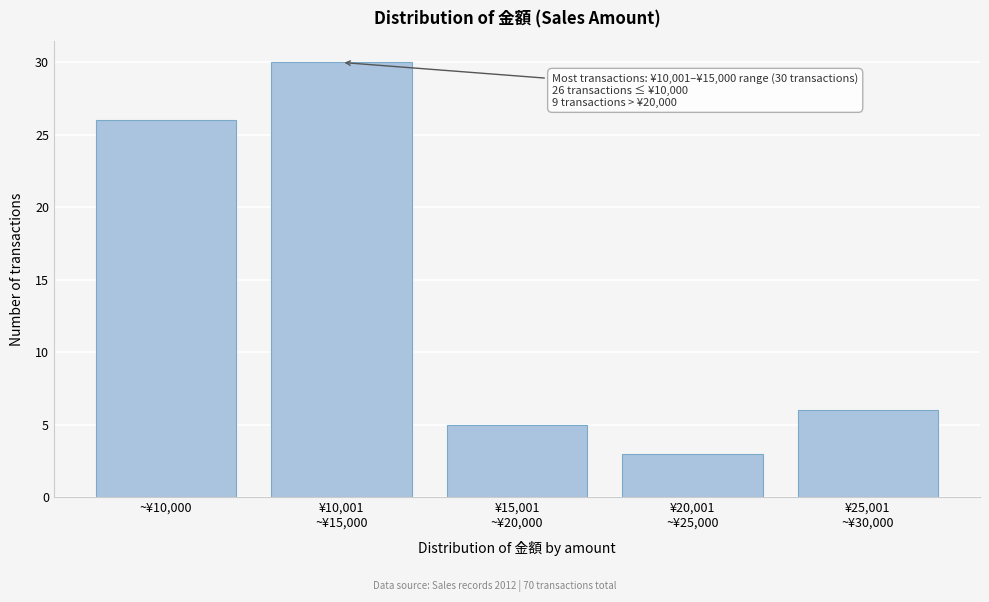

Reading left to right, list all the values displayed in this chart.

26	30	5	3	6